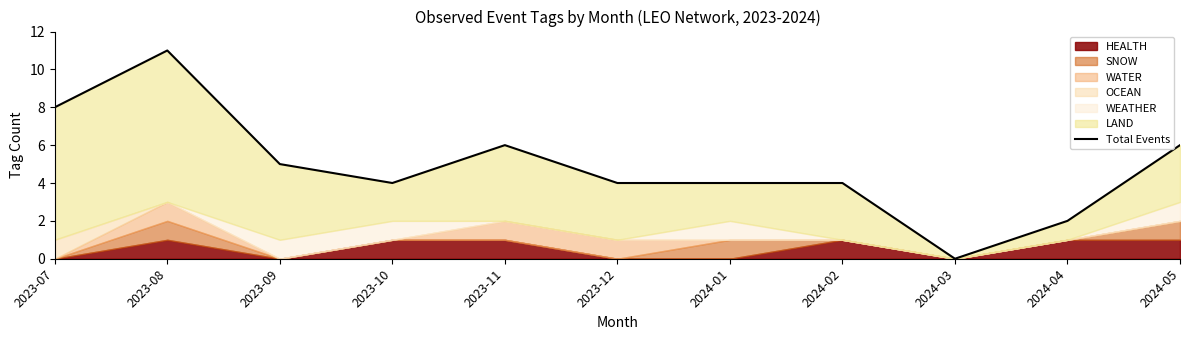

At which category does the chart reach its peak across all series?

2023-08